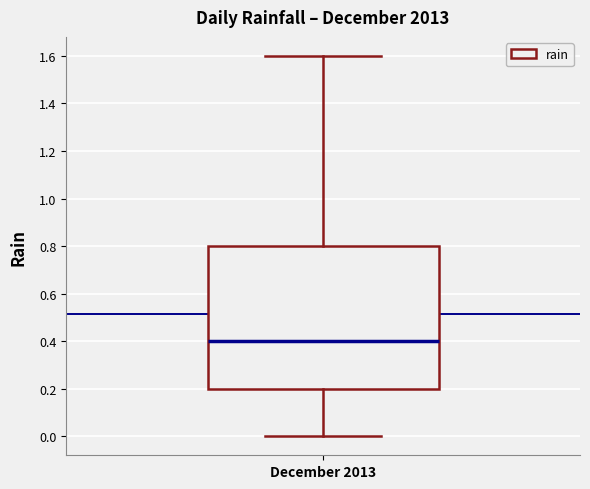

Transcribe this box plot: give where the median line is, the range the box spans, and where the two whiskers end, as read against the y-axis. The values are not printed on the chart, so give them approximately, as read against the axis.

median 0.4, box 0.2 to 0.8, whiskers 0.0 to 1.6